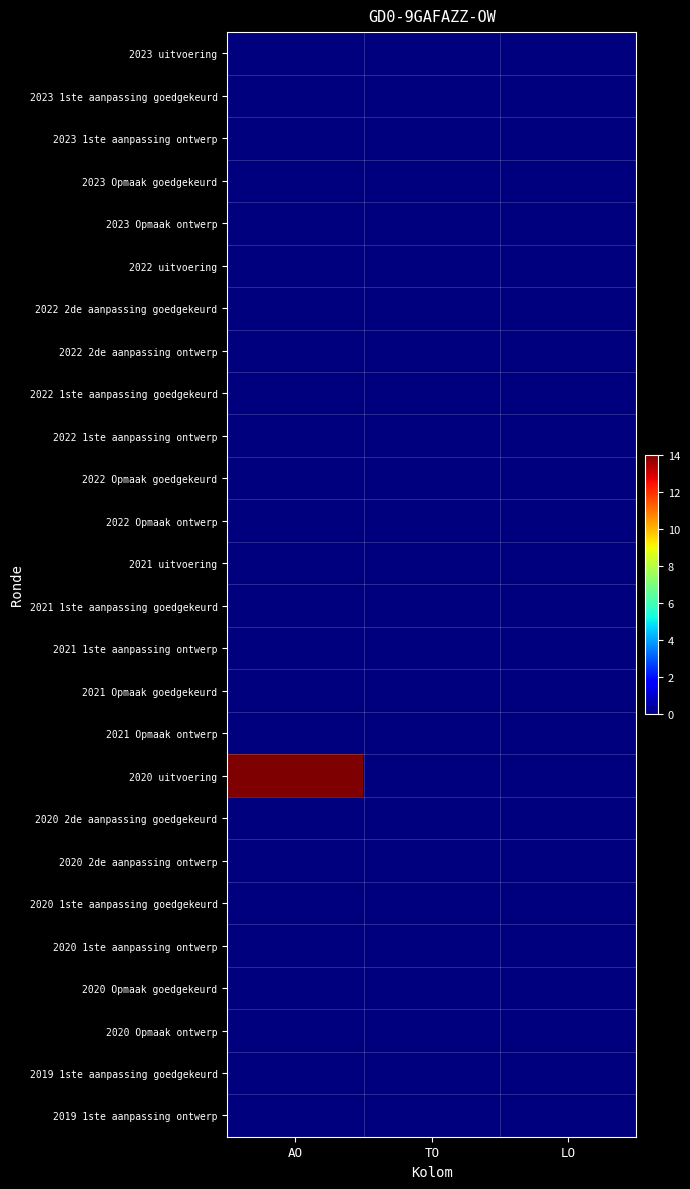

Reading left to right, extract all data points from this chart.

2023 uitvoering: AO=0	TO=0	LO=0
2023 1ste aanpassing goedgekeurd: AO=0	TO=0	LO=0
2023 1ste aanpassing ontwerp: AO=0	TO=0	LO=0
2023 Opmaak goedgekeurd: AO=0	TO=0	LO=0
2023 Opmaak ontwerp: AO=0	TO=0	LO=0
2022 uitvoering: AO=0	TO=0	LO=0
2022 2de aanpassing goedgekeurd: AO=0	TO=0	LO=0
2022 2de aanpassing ontwerp: AO=0	TO=0	LO=0
2022 1ste aanpassing goedgekeurd: AO=0	TO=0	LO=0
2022 1ste aanpassing ontwerp: AO=0	TO=0	LO=0
2022 Opmaak goedgekeurd: AO=0	TO=0	LO=0
2022 Opmaak ontwerp: AO=0	TO=0	LO=0
2021 uitvoering: AO=0	TO=0	LO=0
2021 1ste aanpassing goedgekeurd: AO=0	TO=0	LO=0
2021 1ste aanpassing ontwerp: AO=0	TO=0	LO=0
2021 Opmaak goedgekeurd: AO=0	TO=0	LO=0
2021 Opmaak ontwerp: AO=0	TO=0	LO=0
2020 uitvoering: AO=14	TO=0	LO=0
2020 2de aanpassing goedgekeurd: AO=0	TO=0	LO=0
2020 2de aanpassing ontwerp: AO=0	TO=0	LO=0
2020 1ste aanpassing goedgekeurd: AO=0	TO=0	LO=0
2020 1ste aanpassing ontwerp: AO=0	TO=0	LO=0
2020 Opmaak goedgekeurd: AO=0	TO=0	LO=0
2020 Opmaak ontwerp: AO=0	TO=0	LO=0
2019 1ste aanpassing goedgekeurd: AO=0	TO=0	LO=0
2019 1ste aanpassing ontwerp: AO=0	TO=0	LO=0